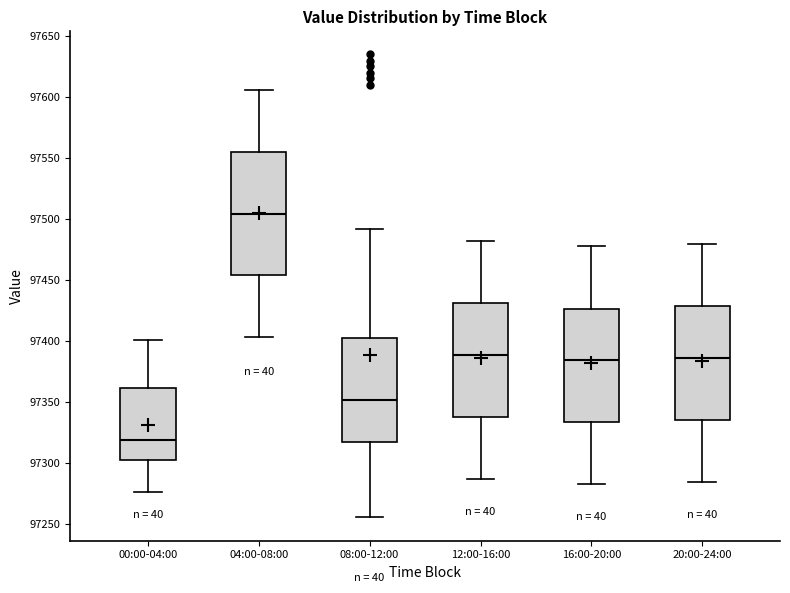

Comparing the boxes themselves (not the whiskers), which one is the tallest?

04:00-08:00